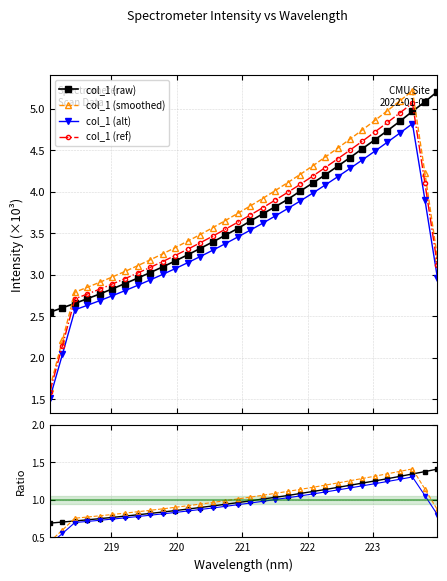

How many categories are shown in the chart?

32